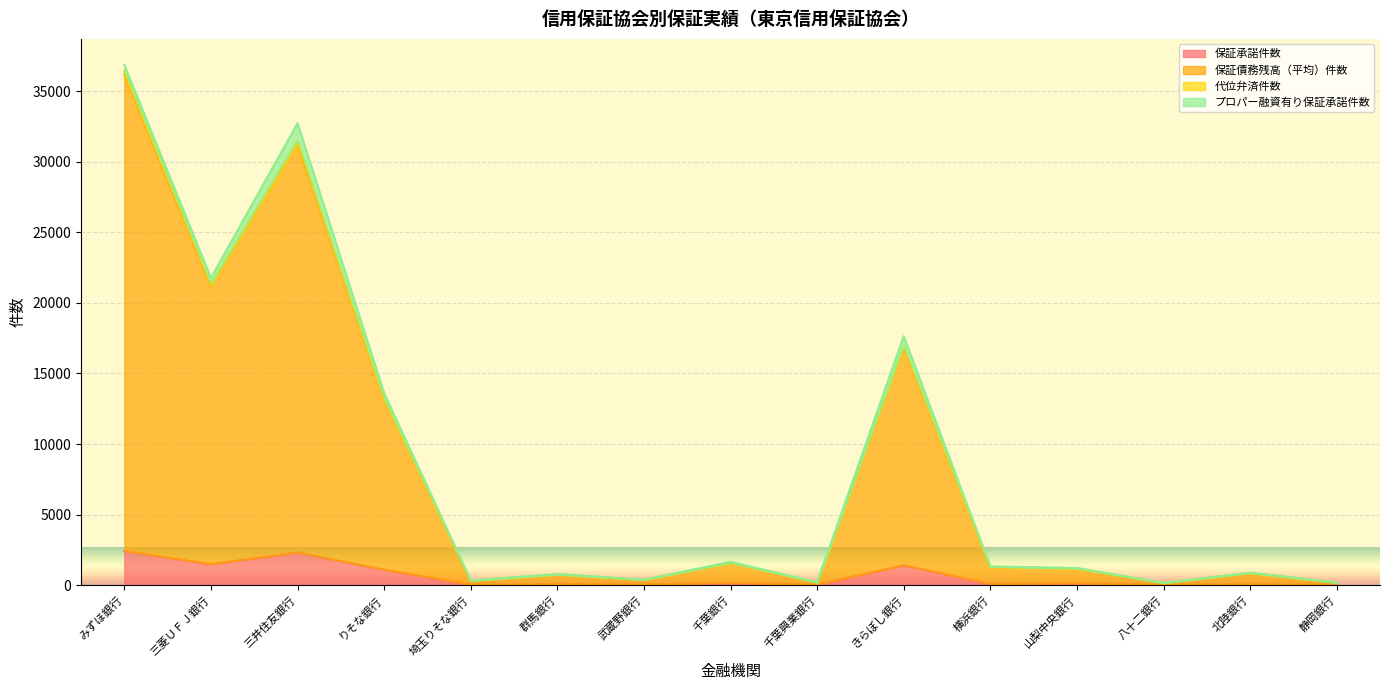

What is the sum of the 保証承諾件数 values at 八十二銀行 and 山梨中央銀行?

133.0